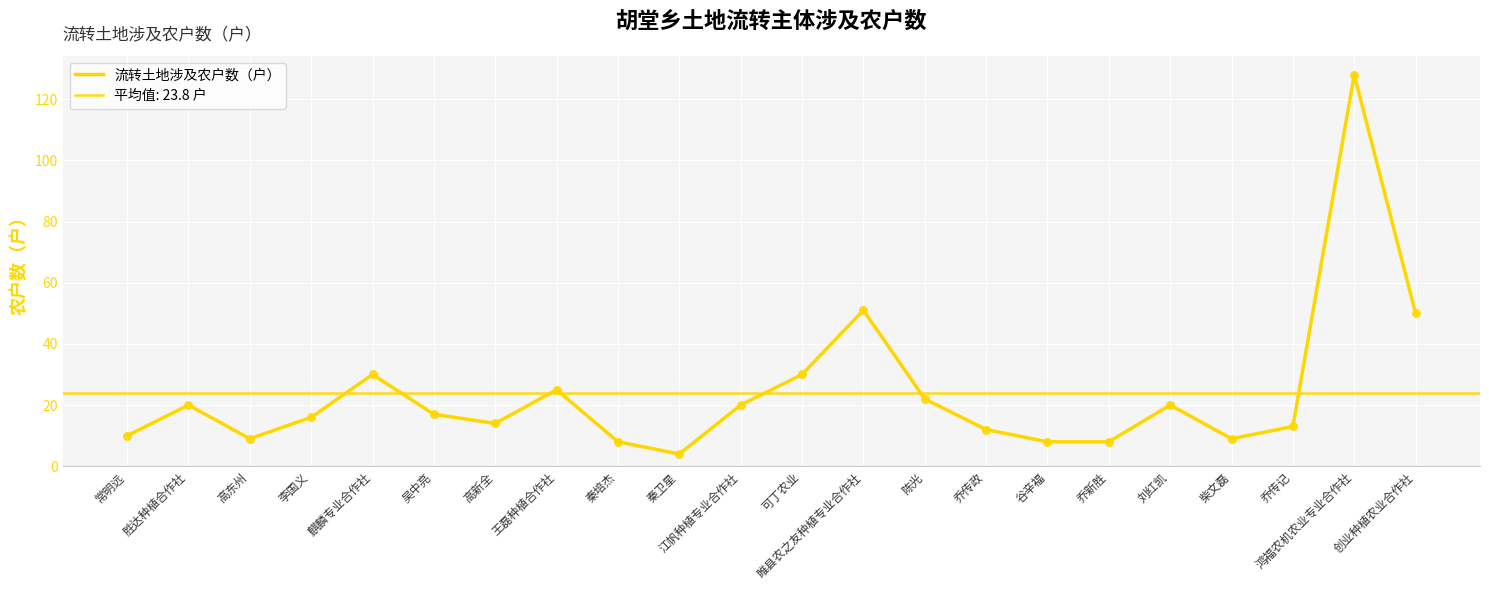

What is the change in value from 刘红凯 to 创业种植农业合作社?

+30